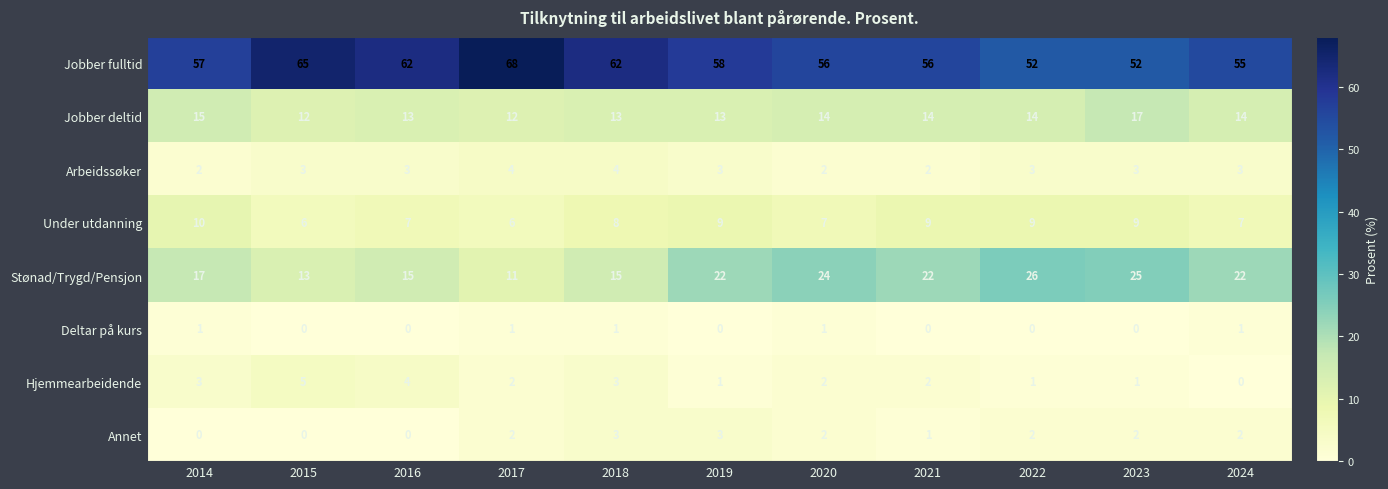

How many values in Annet are above zero?

8